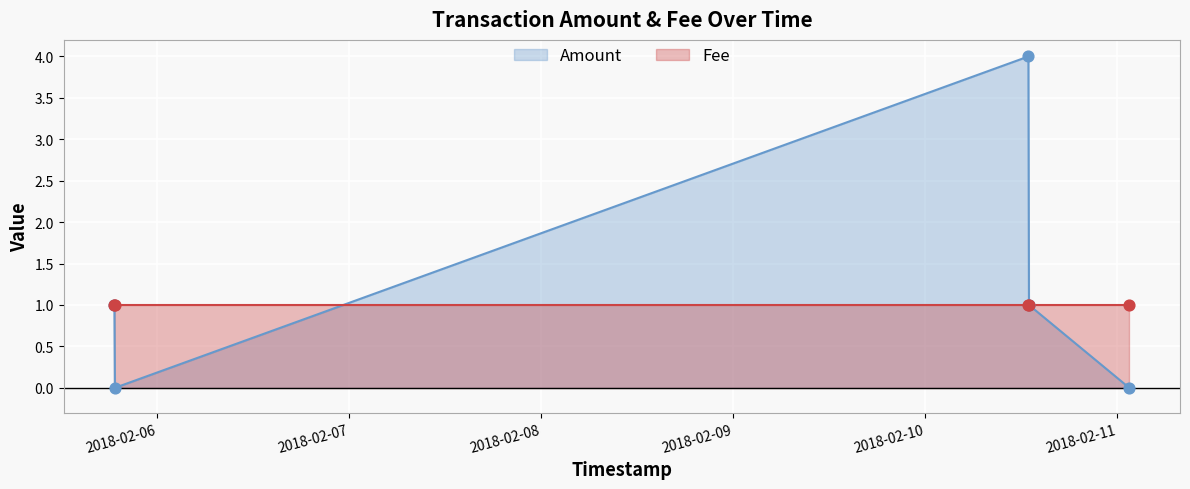

Which series has the largest total across all categories?

Amount